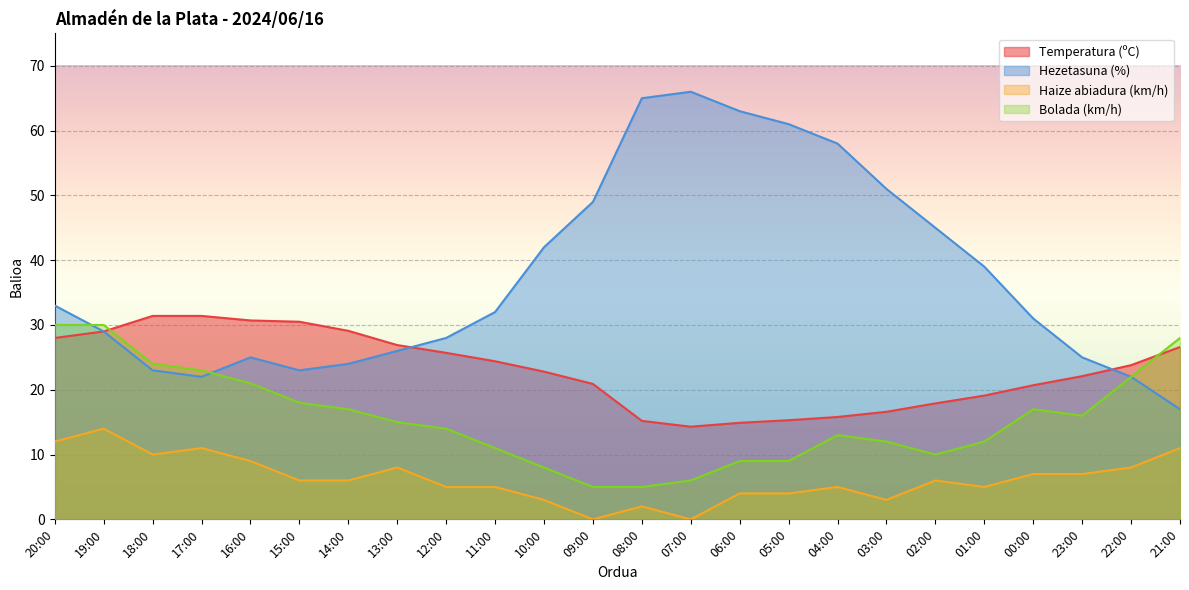

True or false: Bolada (km/h) has more than 0 interior local peaks.

True